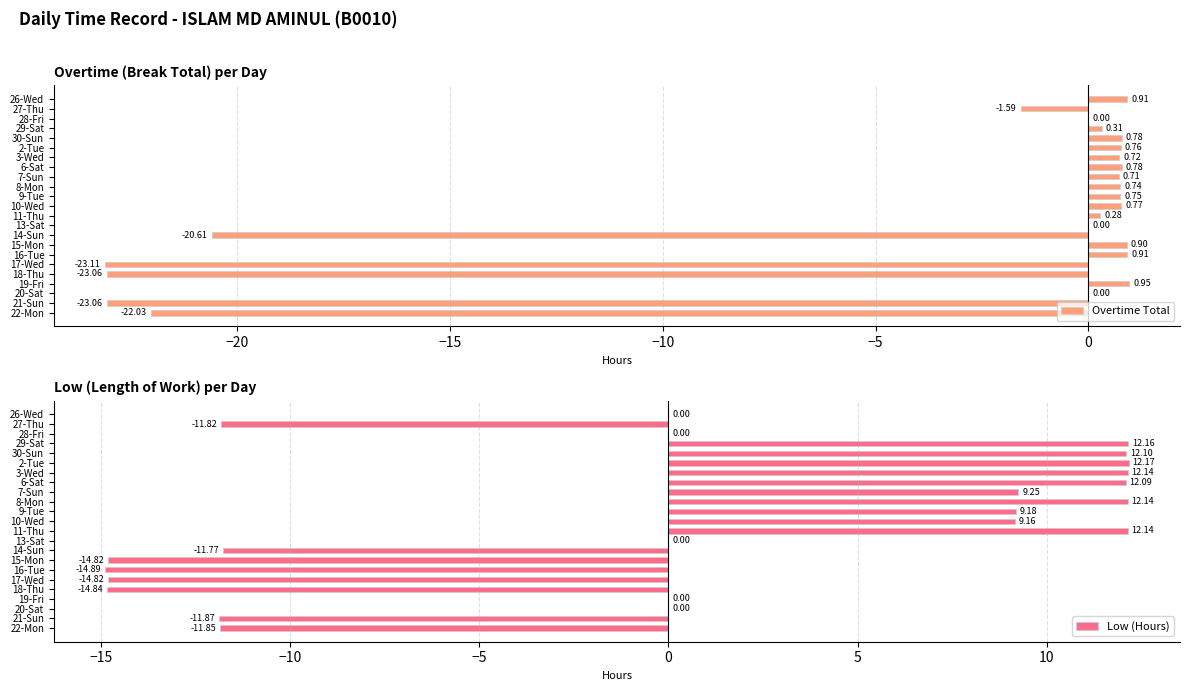

Is it true that Overtime Total equals -23.1 at 21-Sun?

True